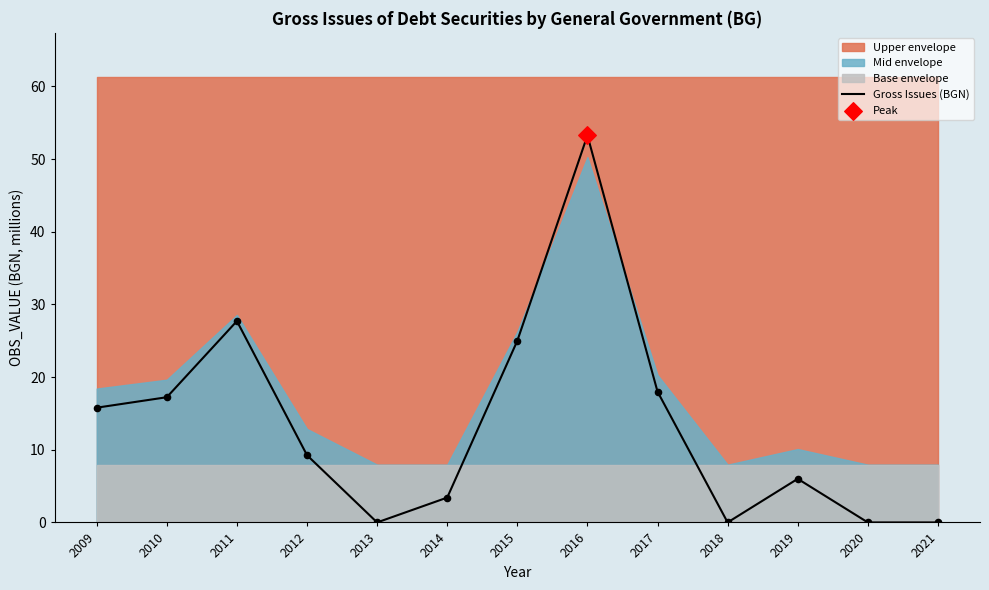

What is the change in value from 2013 to 2014?

+3.4